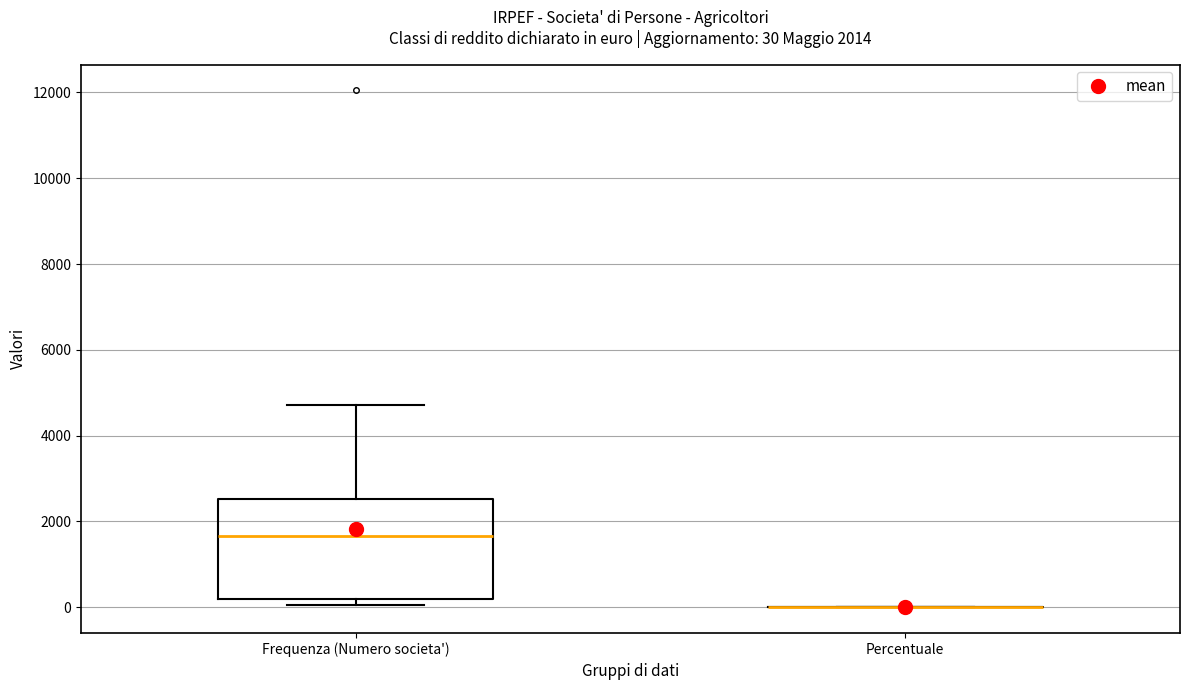

Comparing the boxes themselves (not the whiskers), which one is the tallest?

Frequenza (Numero societa')